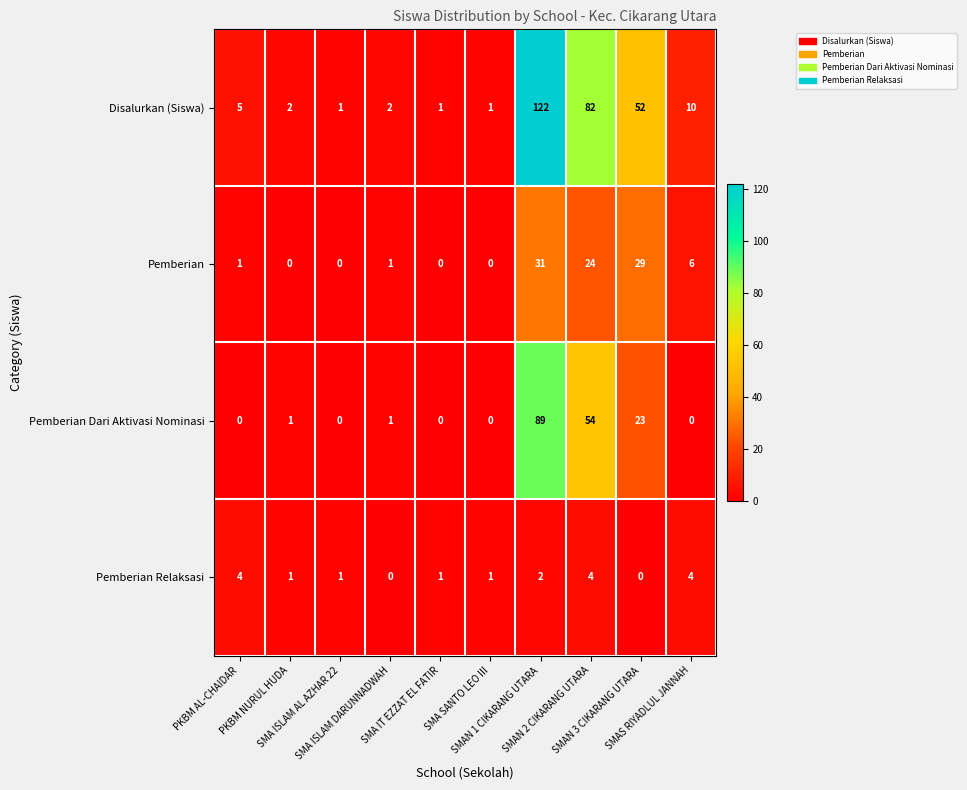

What is the difference between the maximum and second lowest values in the Pemberian series?

31